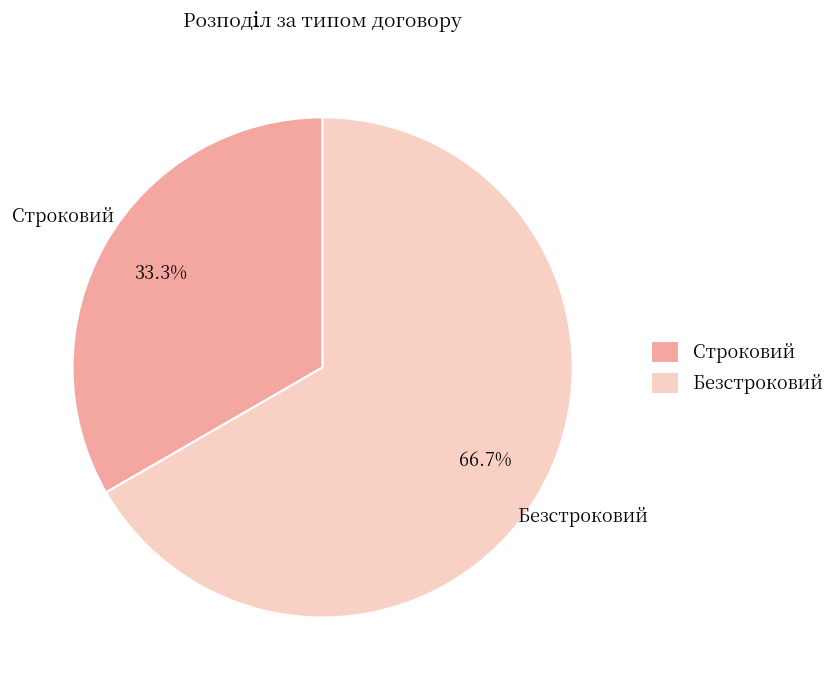

To the nearest percent, what portion does Строковий represent?

33%